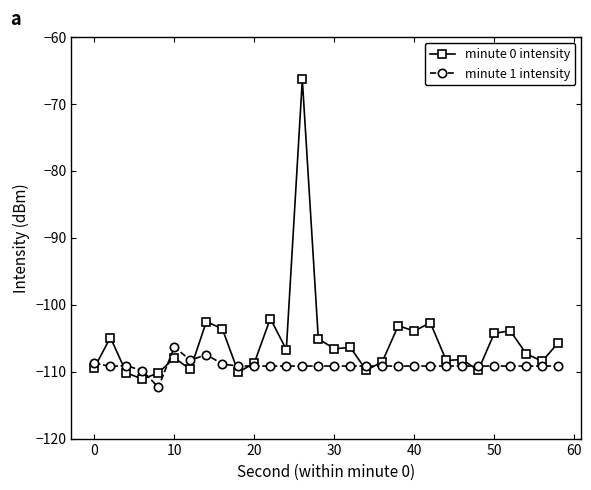

What is the value of the minute 1 intensity point at the 15th from the left?

-109.2